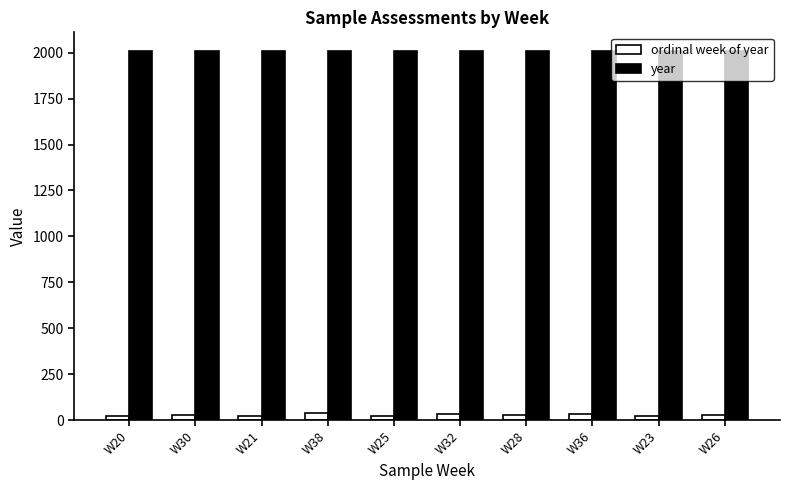

At how many categories does at least one series exceed 497?

10